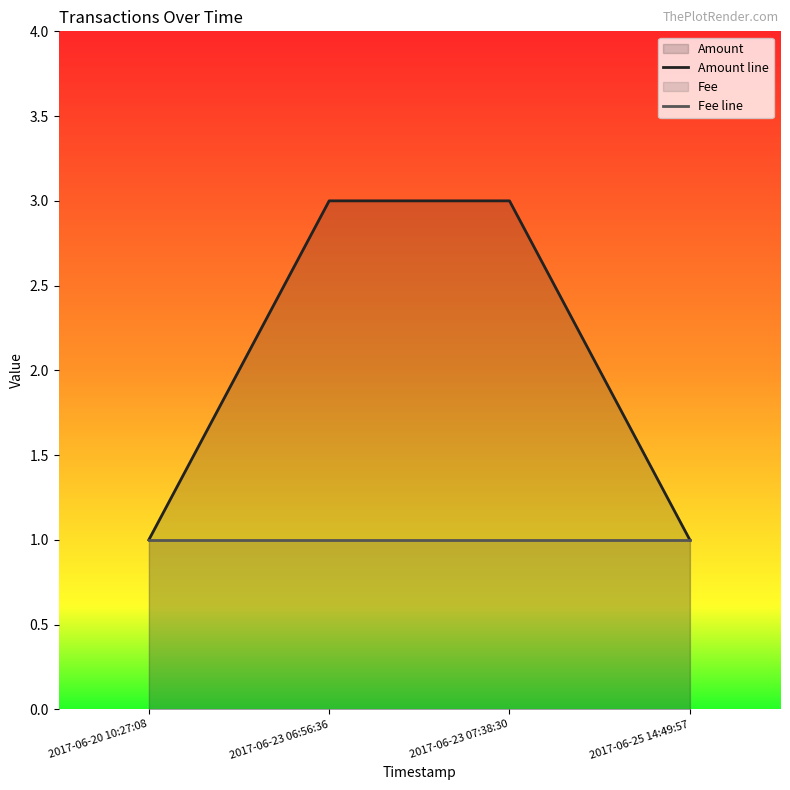

True or false: Amount line and Fee line cross at least once.

False